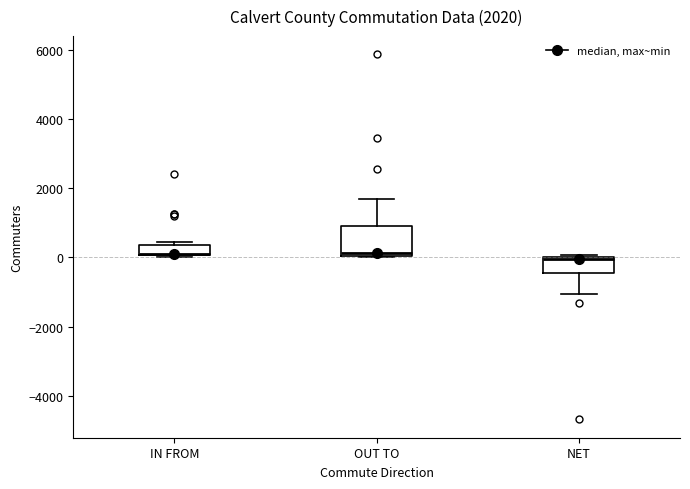

Which box is the tallest, from its lower edge to its upper edge?

OUT TO